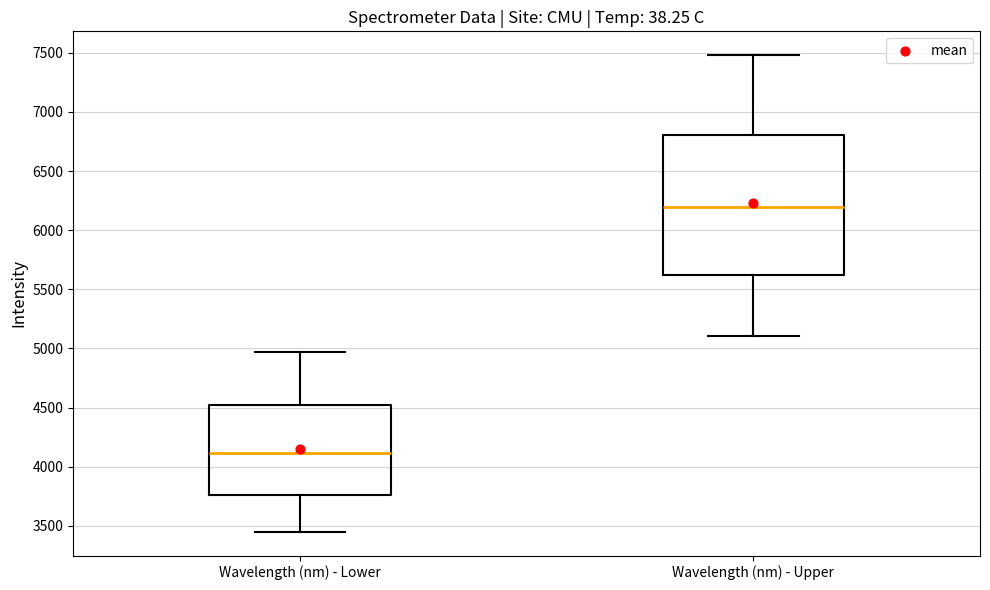

Which box's median line is the lowest?

Wavelength (nm) - Lower